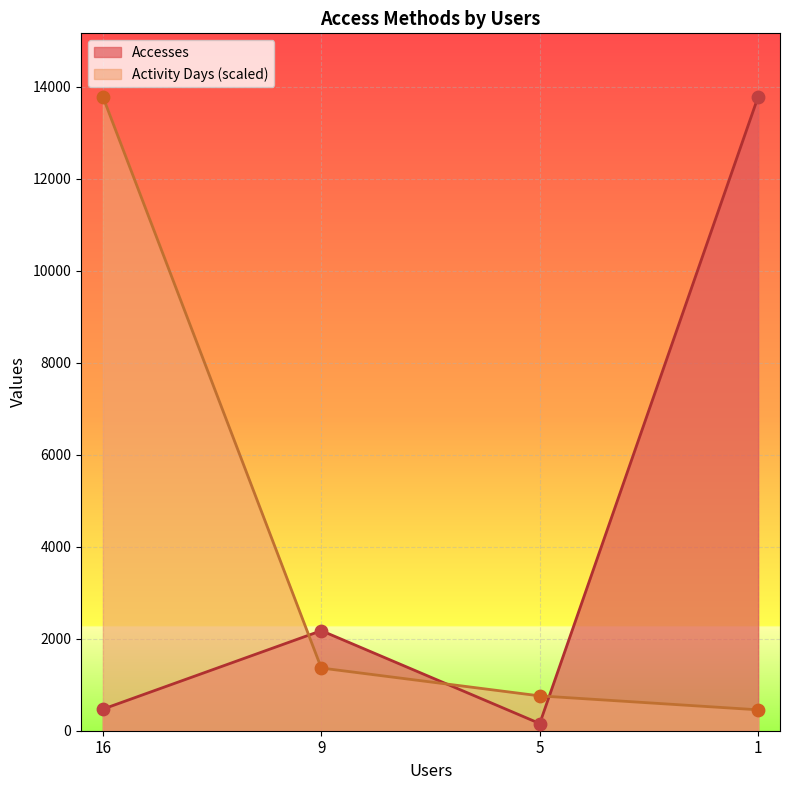

Which series has the widest spread of Y values?

Accesses